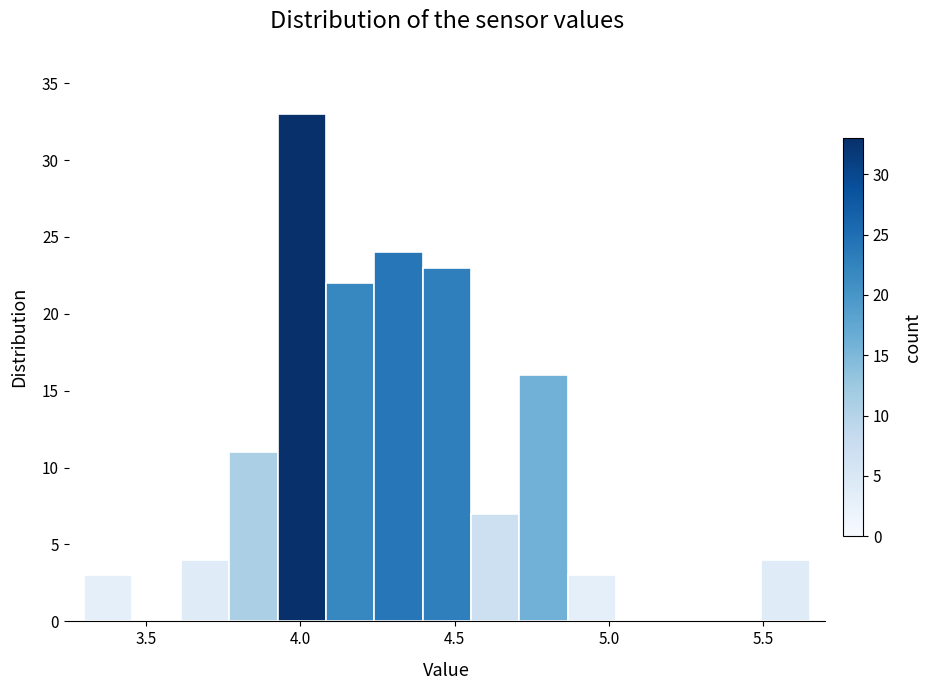

Read against the x-axis, roughly where is the centre of the tallest bar?

4.00